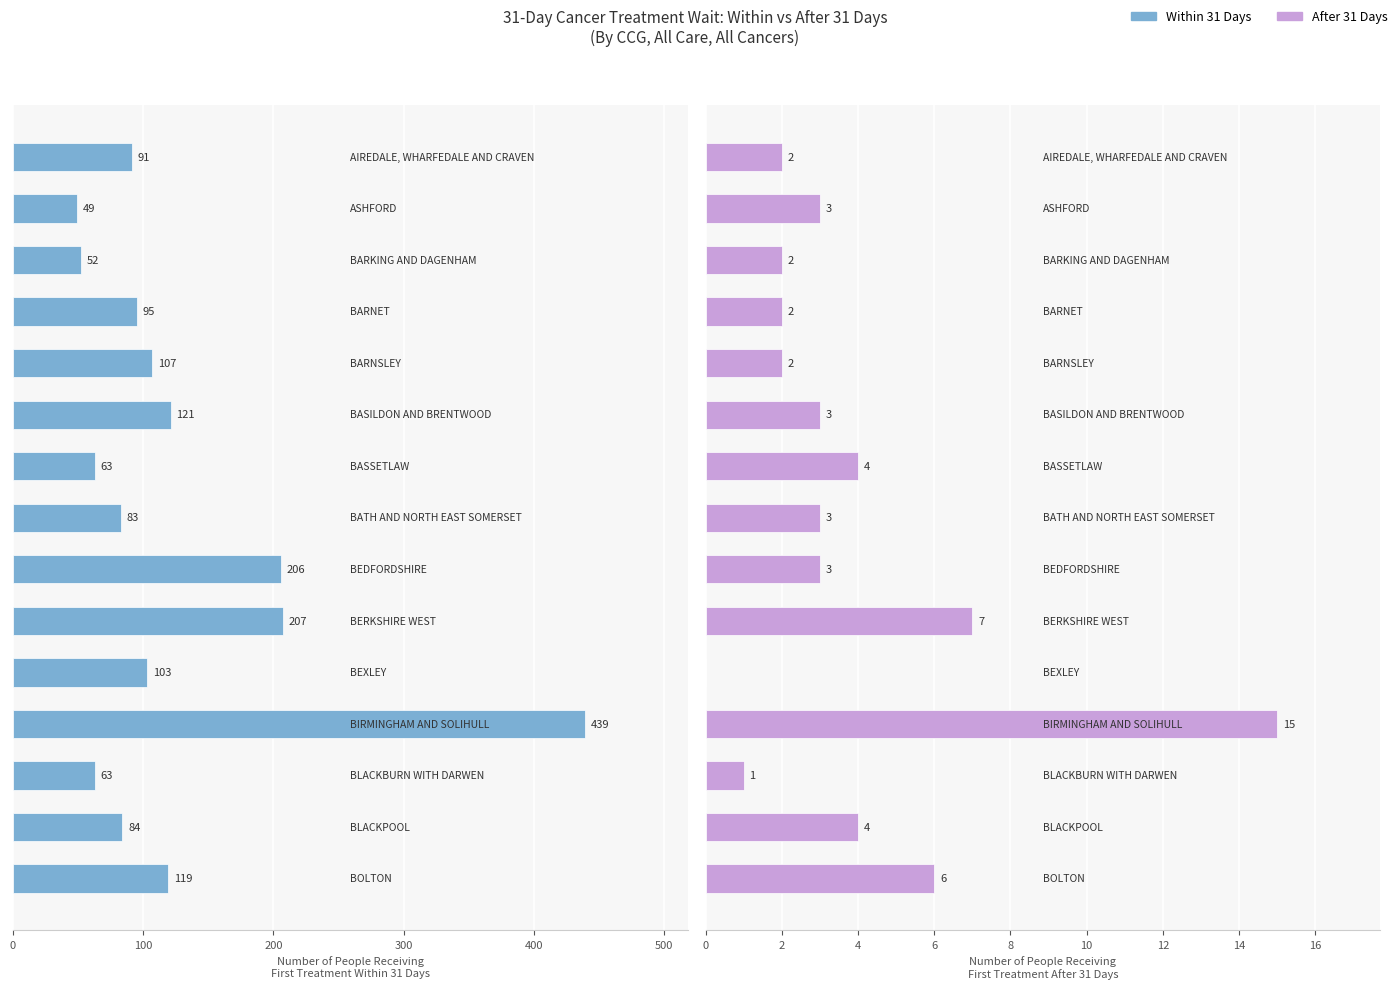

How many bars are there in each group?

2